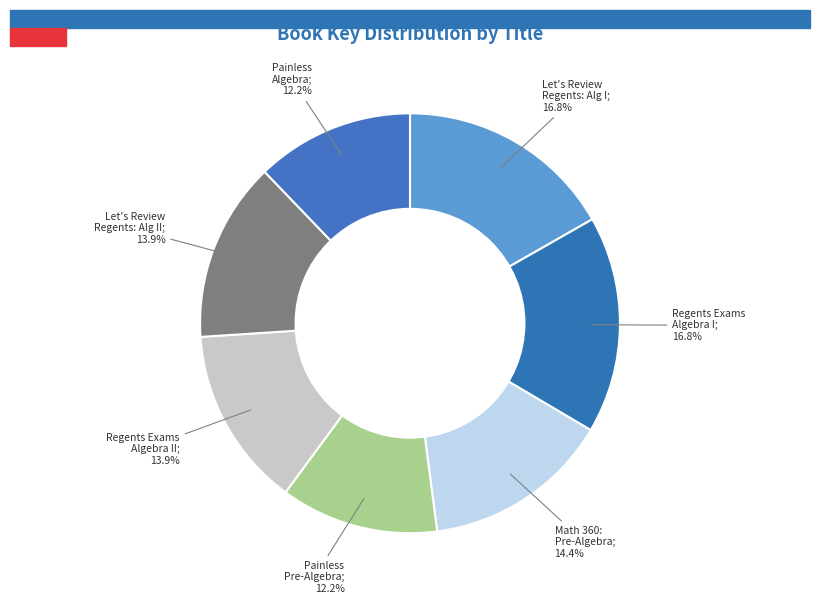

How many segments does this pie chart have?

7